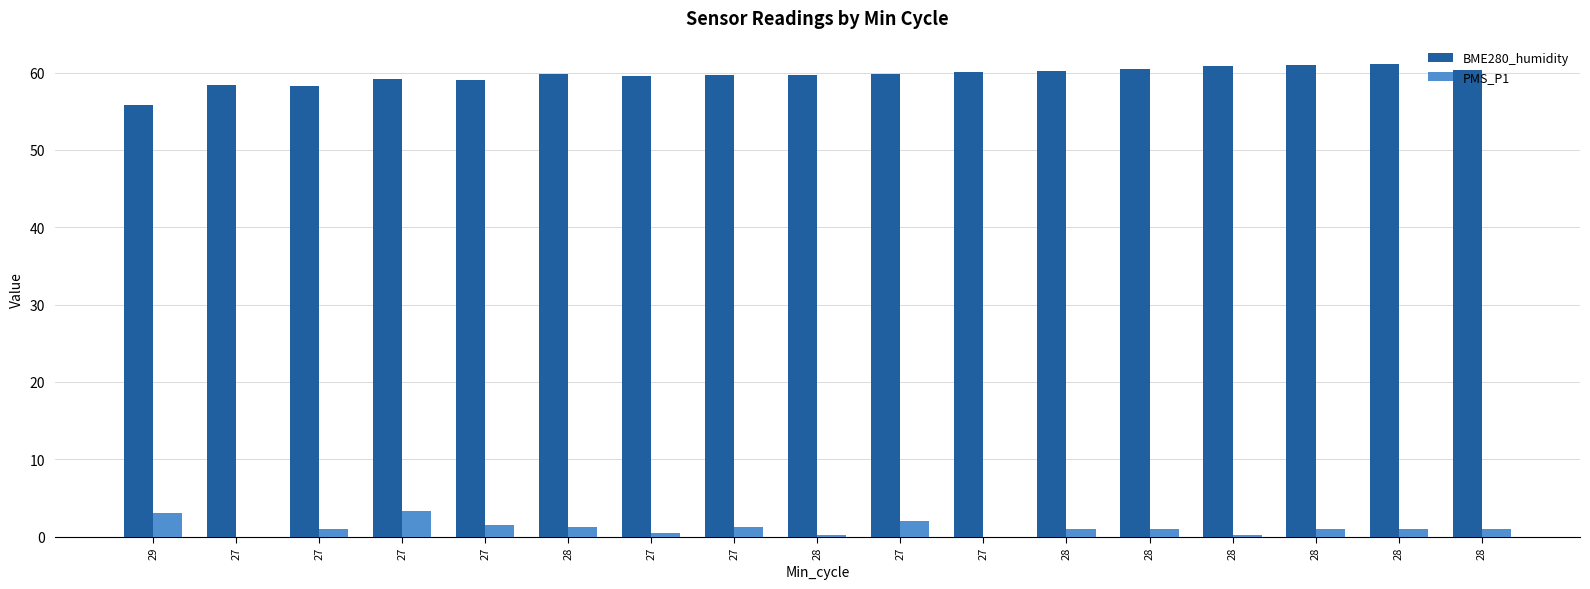

Rank the series by their average value, from highest to lowest.

BME280_humidity, PMS_P1